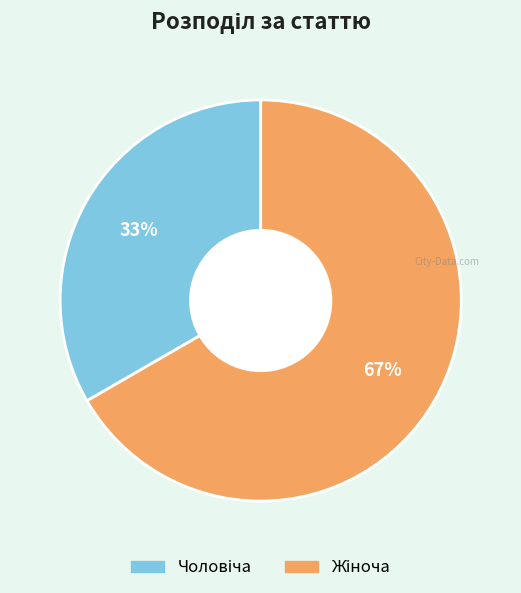

How many slices are in this pie chart?

2